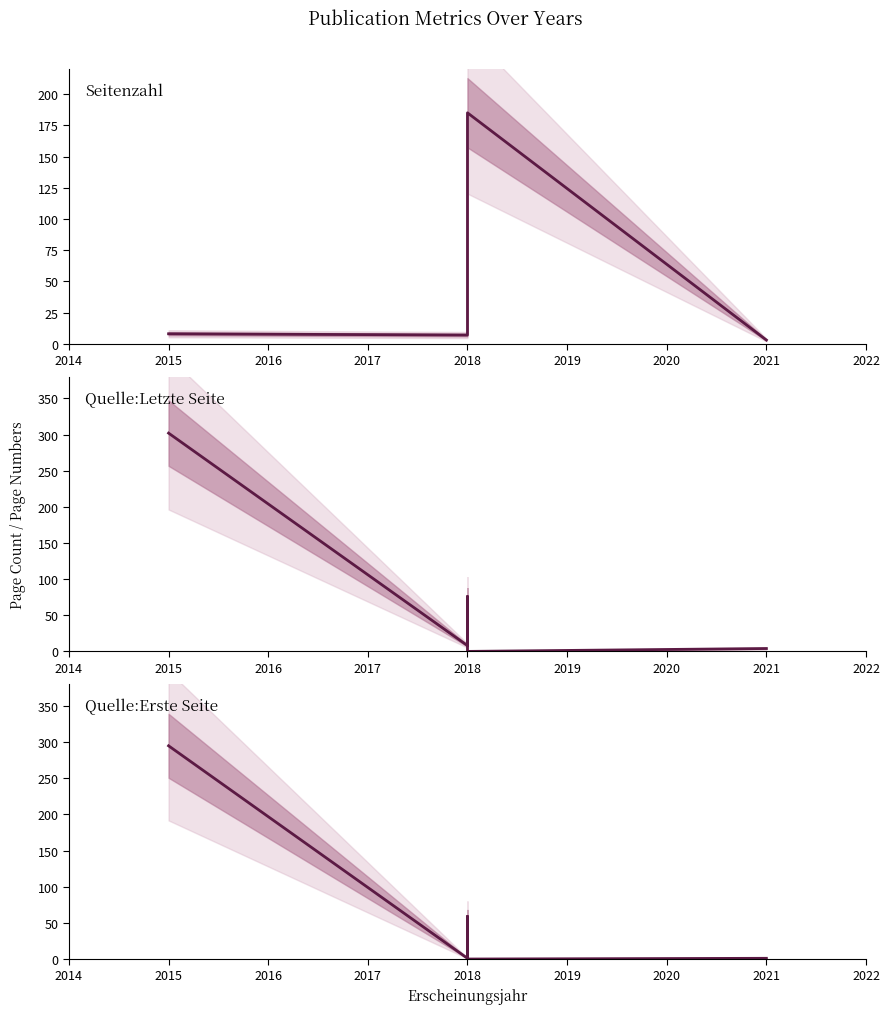

At 2018, list the series in order from largest to smallest.

Quelle:Letzte Seite, Seitenzahl, Quelle:Erste Seite